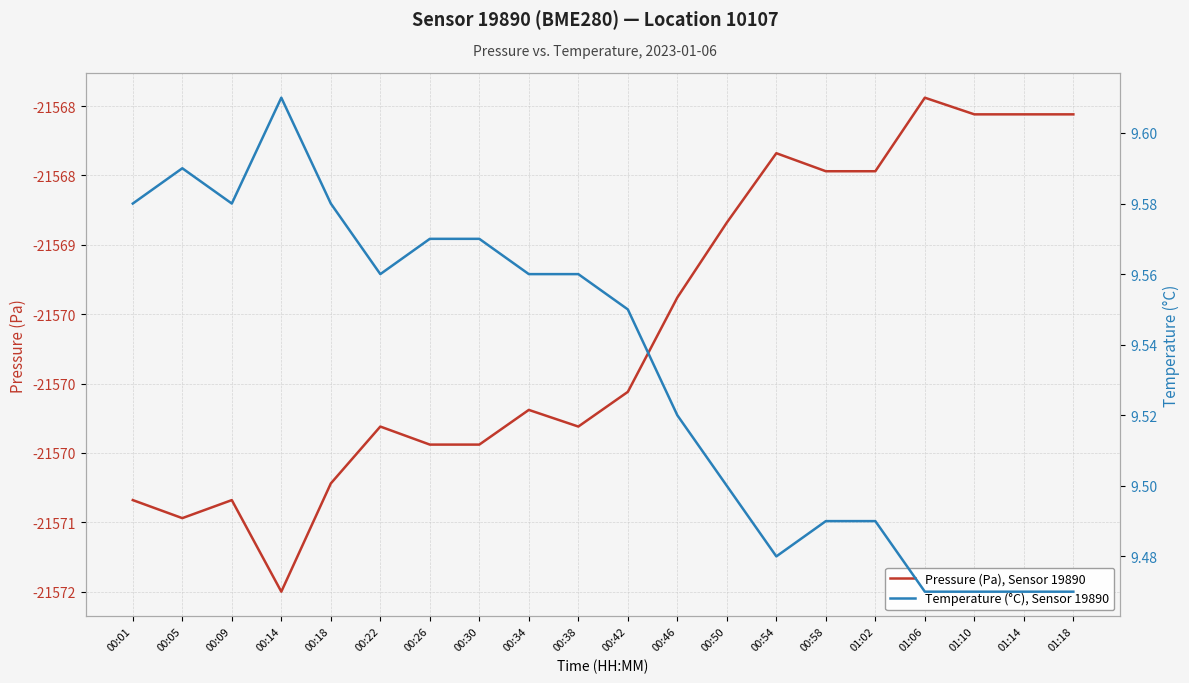

What is the difference between the Pressure (Pa), Sensor 19890 values at 00:30 and 01:02?

2.0